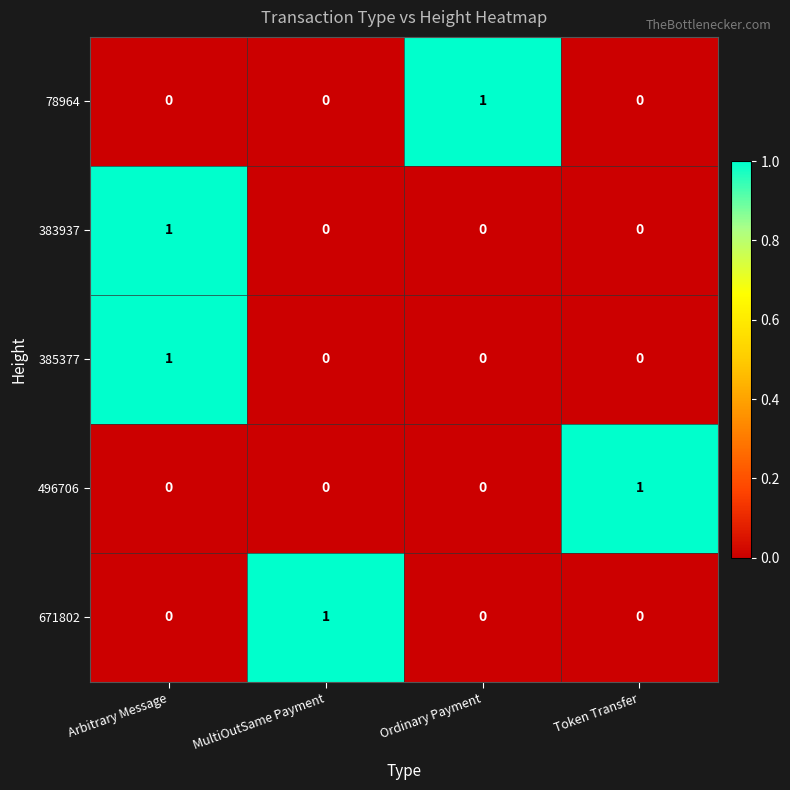

The value of 671802 at MultiOutSame Payment is 2. True or false?

False